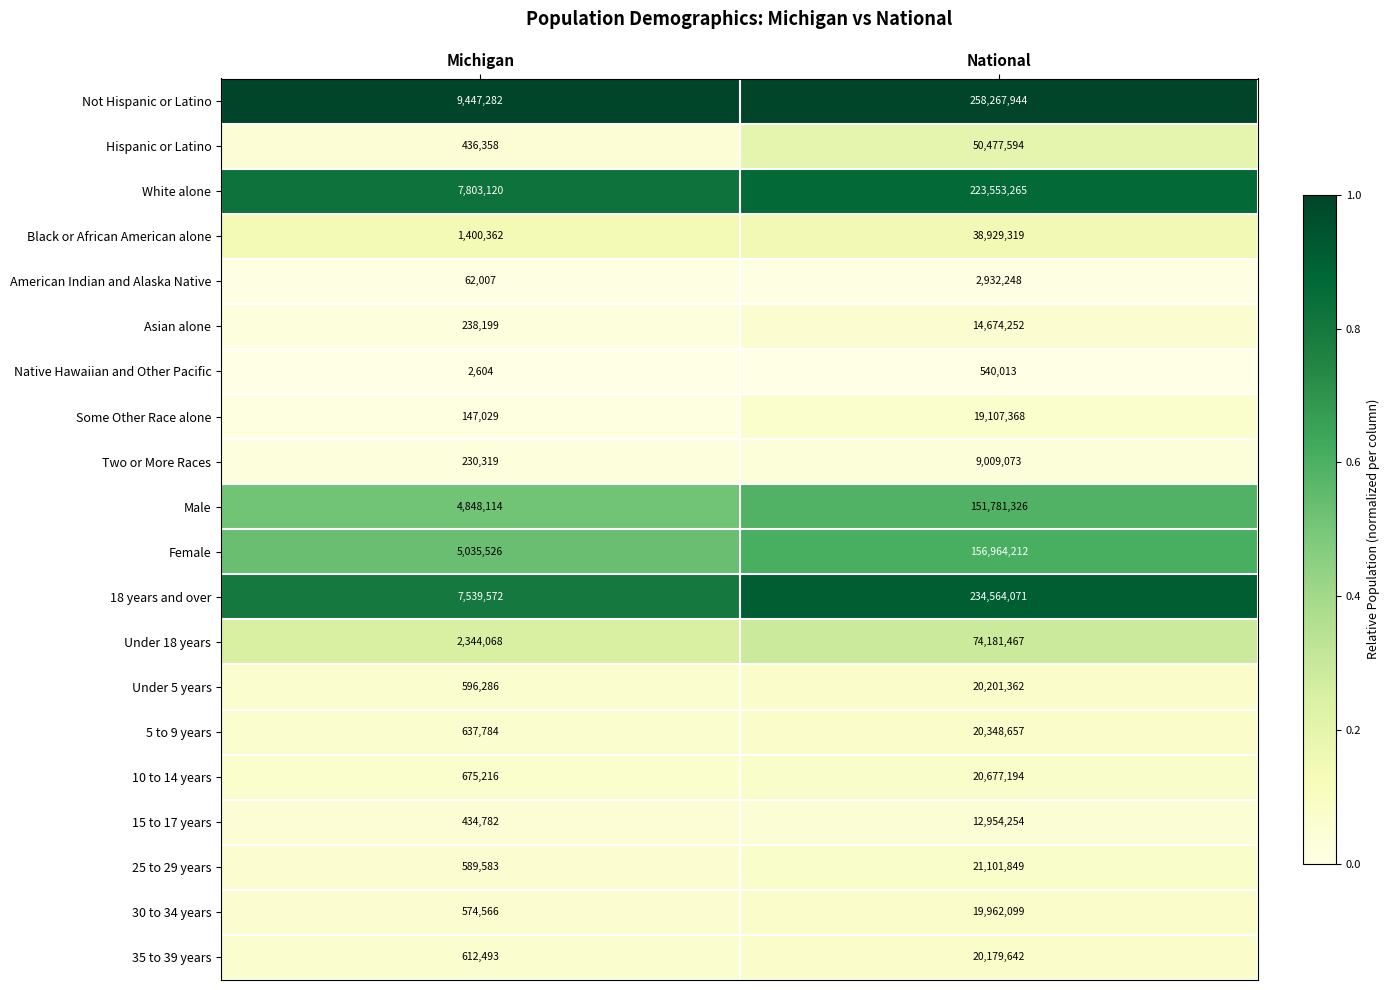

The Under 18 years series shows 486009 at Michigan. True or false?

False